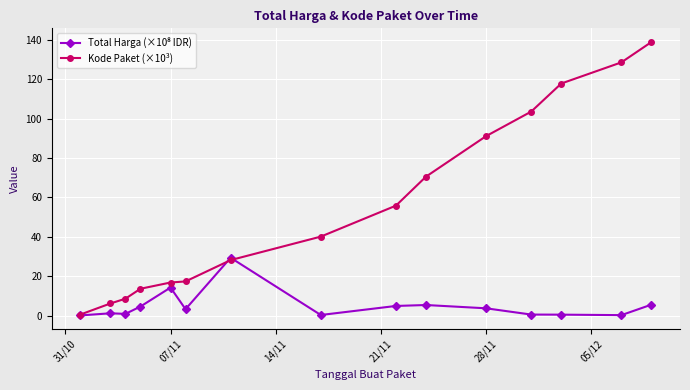

What is the greatest value displayed?

138.8